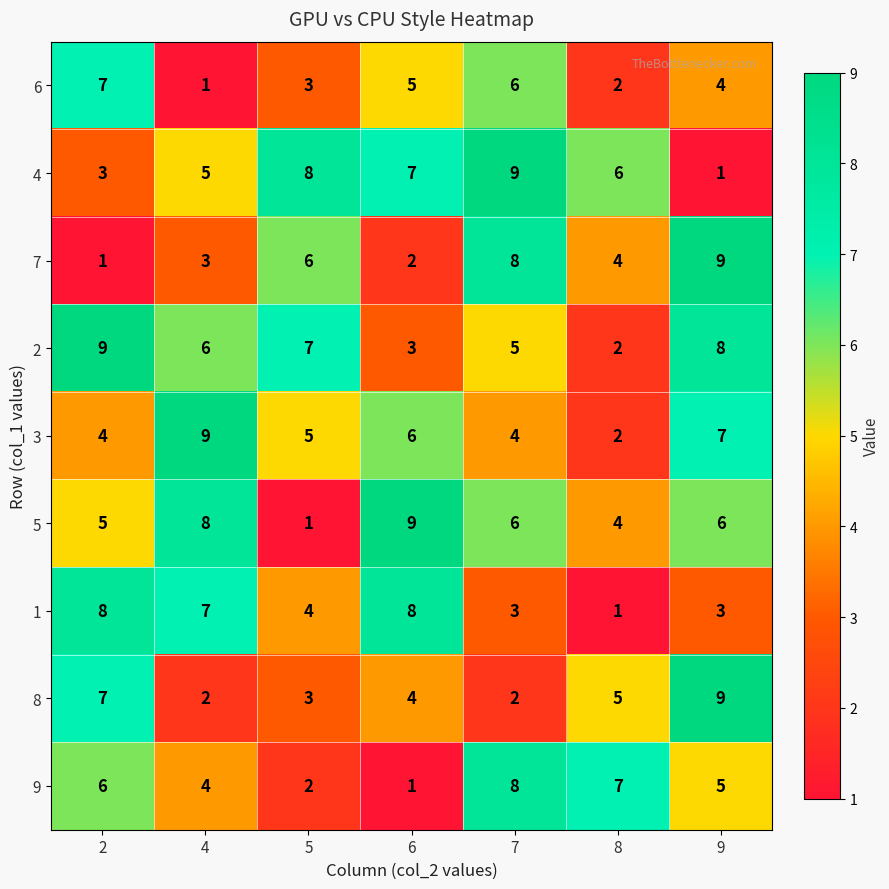

How many categories are shown in the chart?

7